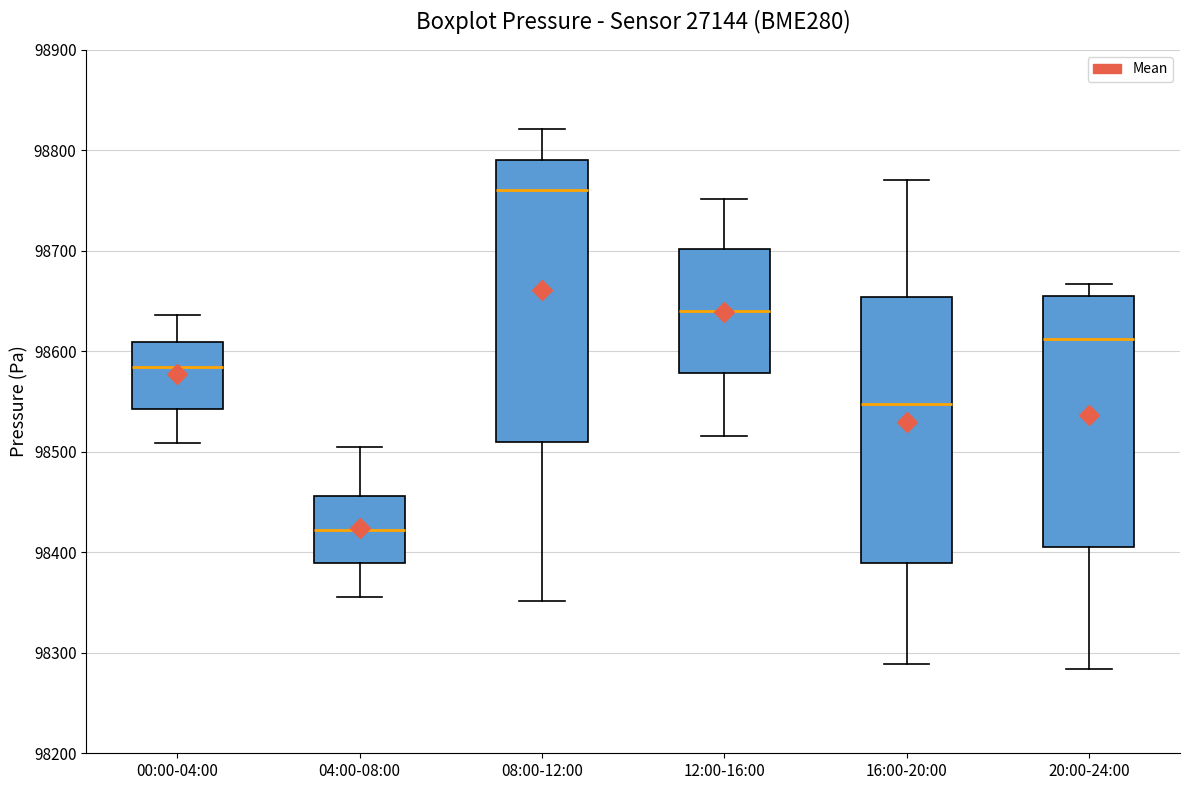

Which box's median line is the lowest?

04:00-08:00